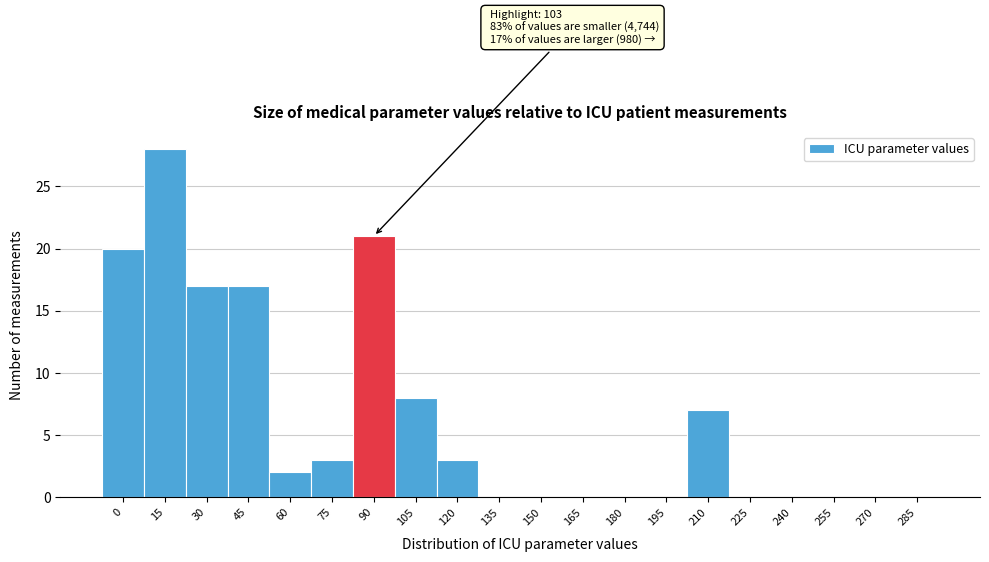

Reading left to right, extract all data points from this chart.

0=20	15=28	30=17	45=17	60=2	75=3	90=21	105=8	120=3	135=0	150=0	165=0	180=0	195=0	210=7	225=0	240=0	255=0	270=0	285=0